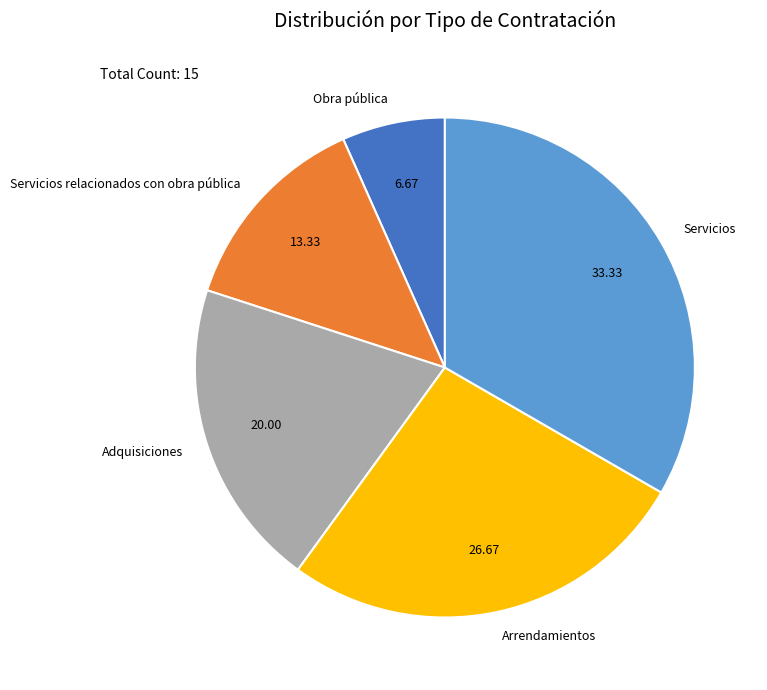

Is the sum of Servicios relacionados con obra pública and Arrendamientos greater than half?

No